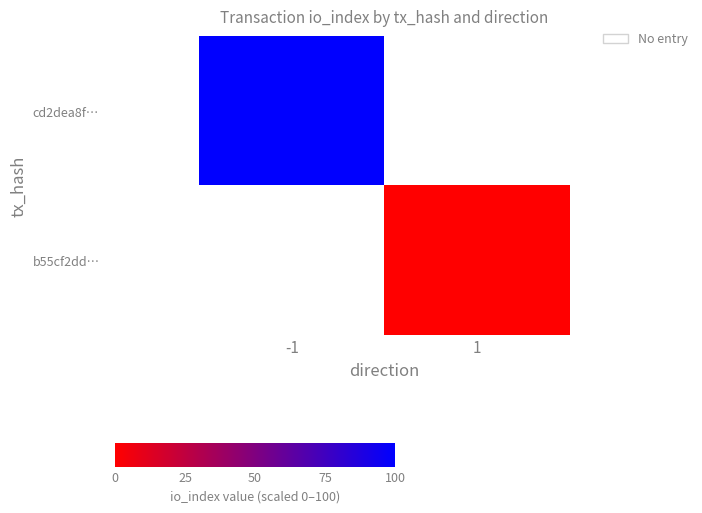

At which category does the chart reach its minimum across all series?

1